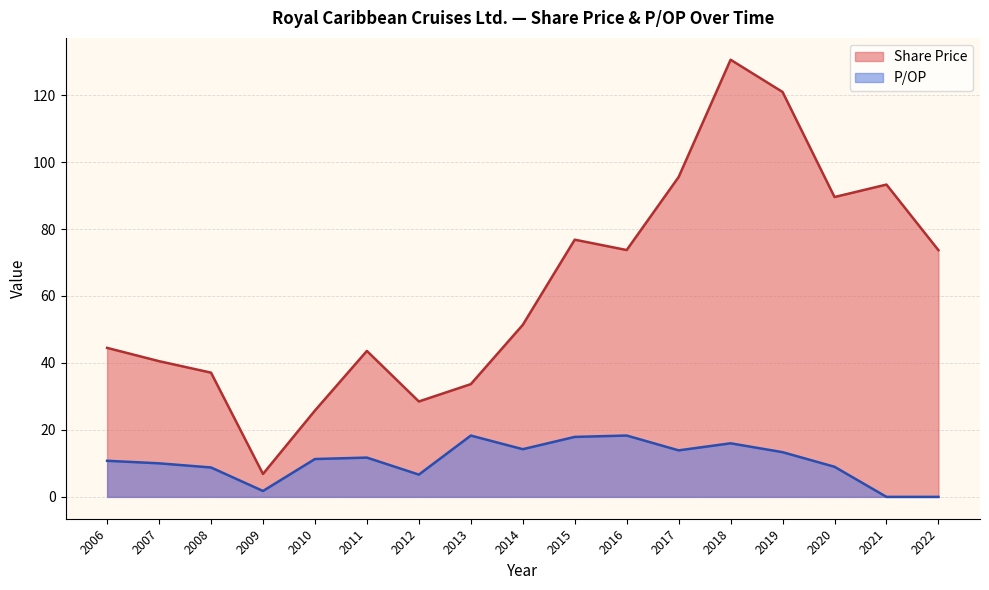

At which label is Share Price closest to 68?

2022